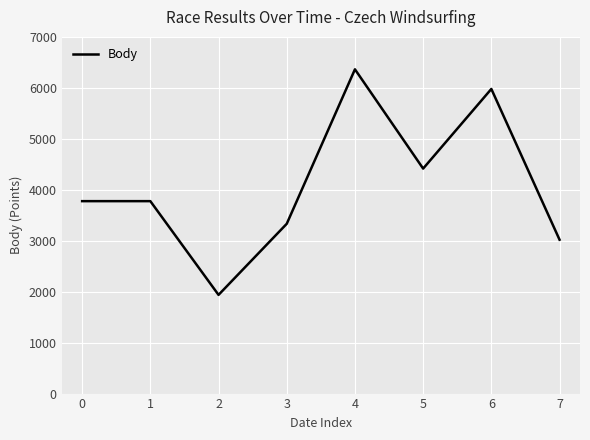

What is the greatest value displayed?

6373